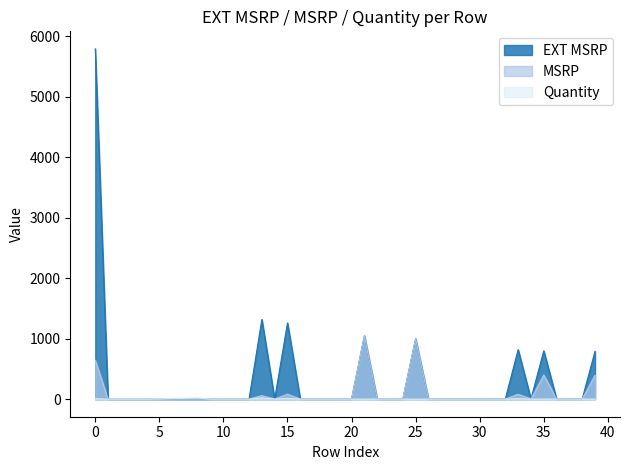

How many values in the MSRP series are below 2?

16